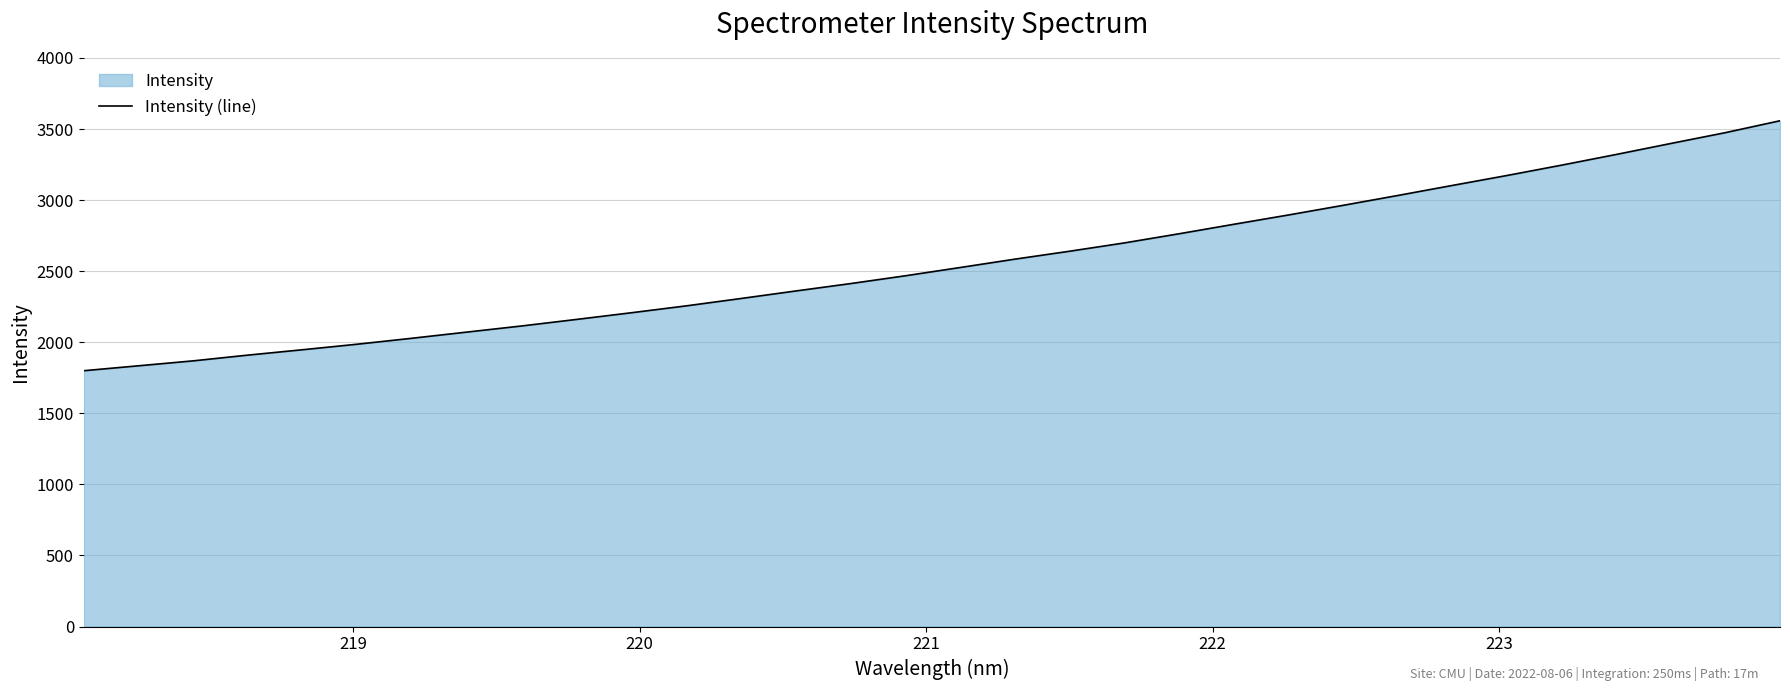

What is the difference between the maximum and minimum values?

1758.5